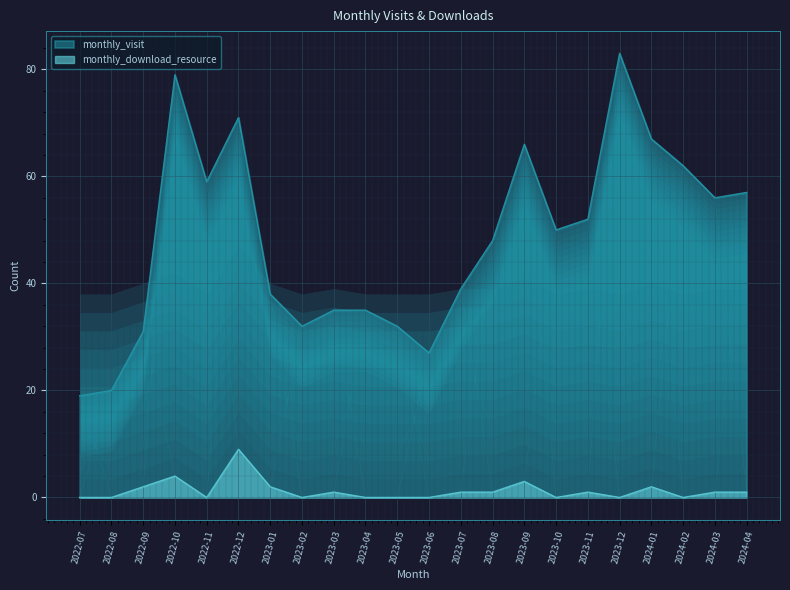

What is the average value of the monthly_download_resource series?

1